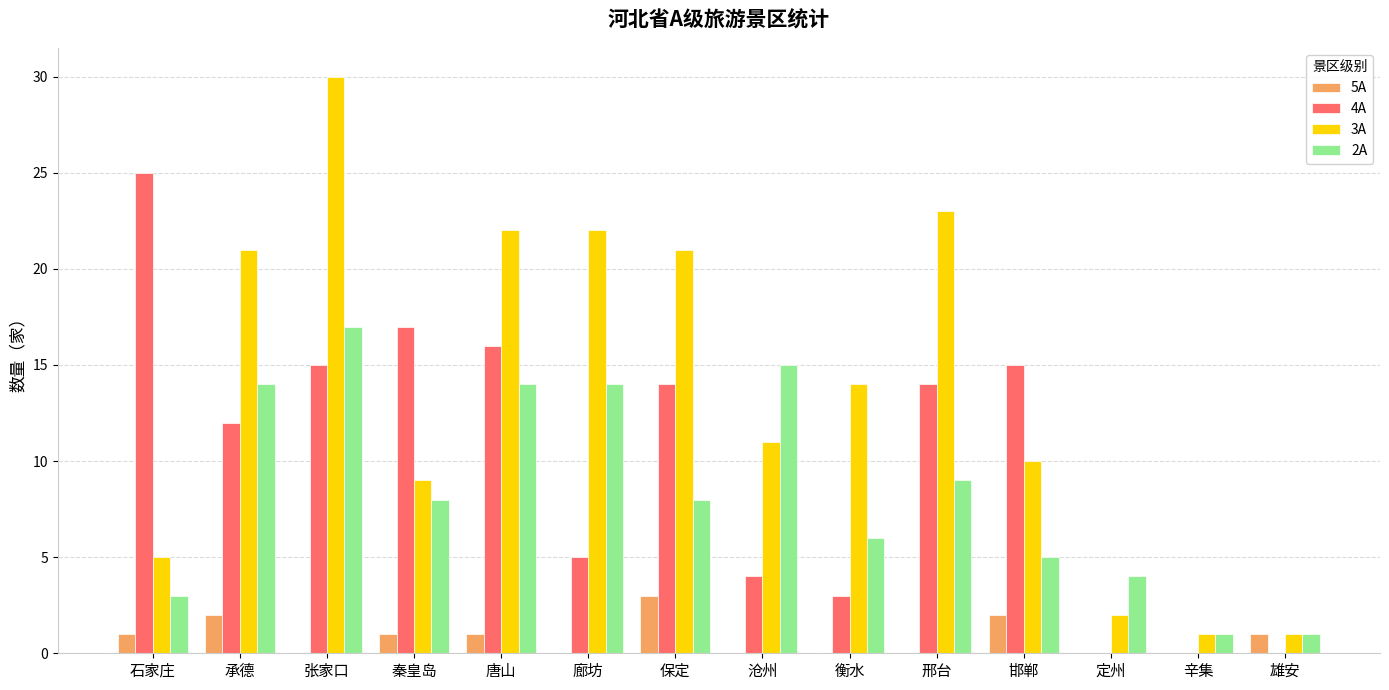

At which category is the sum across all series the highest?

张家口